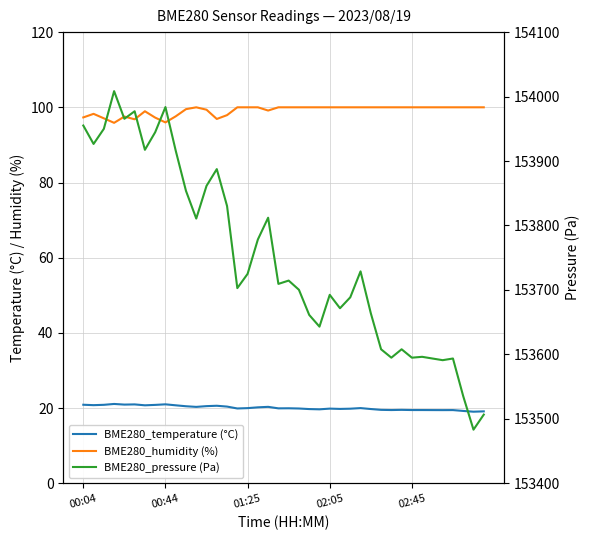

At 31, list the series in order from largest to smallest.

BME280_pressure (Pa), BME280_humidity (%), BME280_temperature (°C)